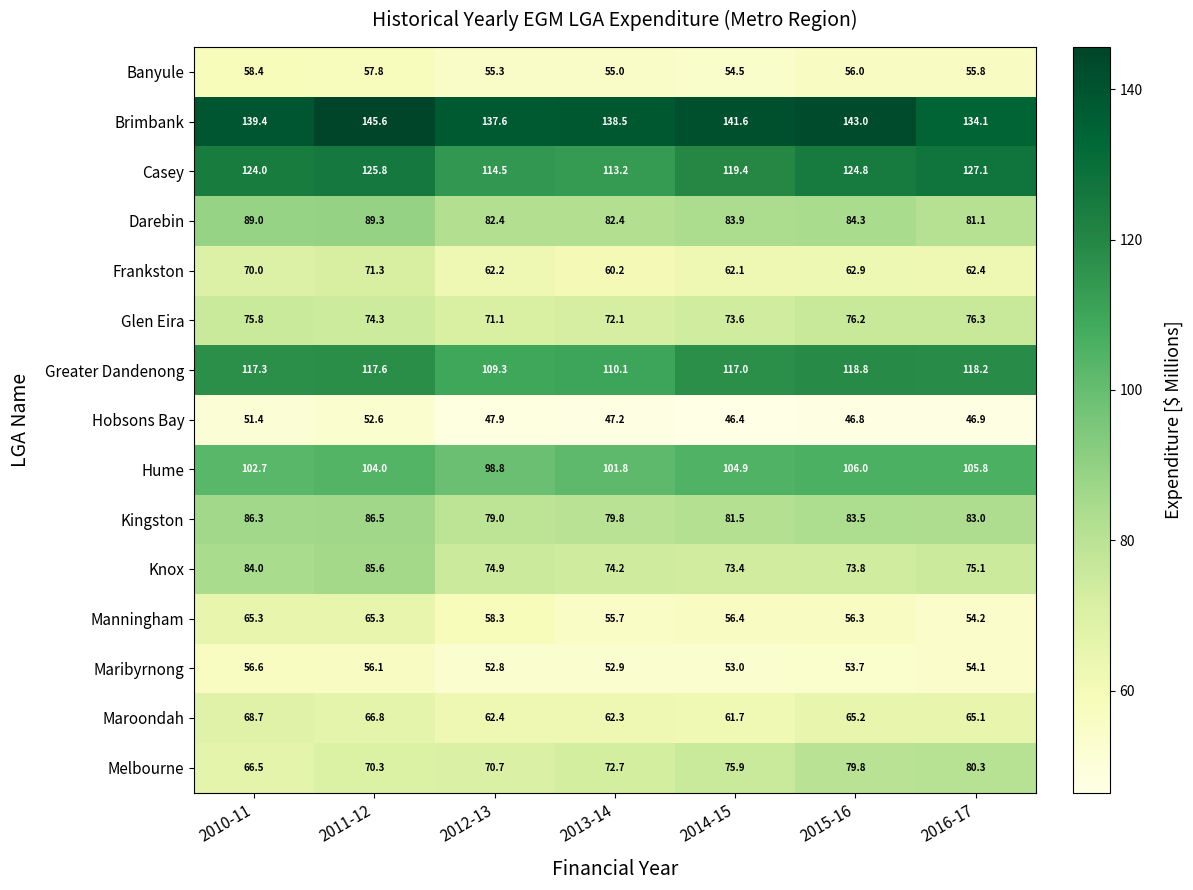

Rank the categories by Banyule value from highest to lowest.

2010-11, 2011-12, 2015-16, 2016-17, 2012-13, 2013-14, 2014-15